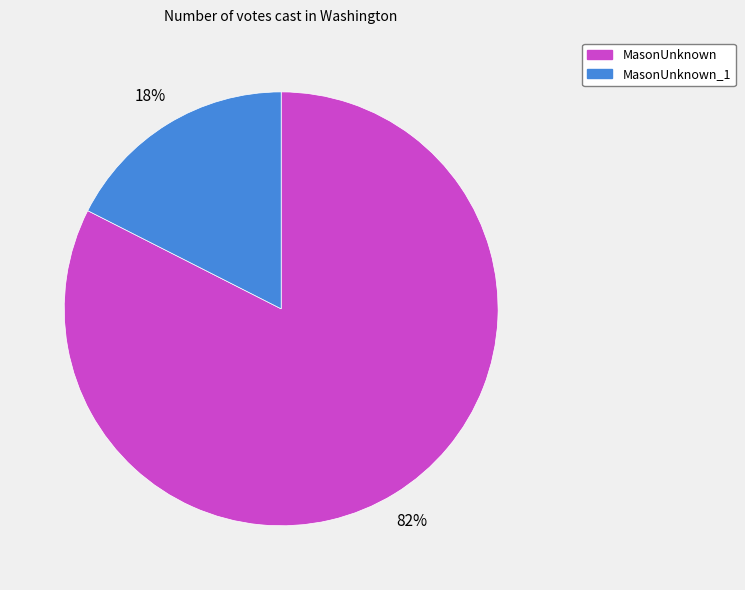

Is it true that MasonUnknown_1 is 18% of the pie?

True